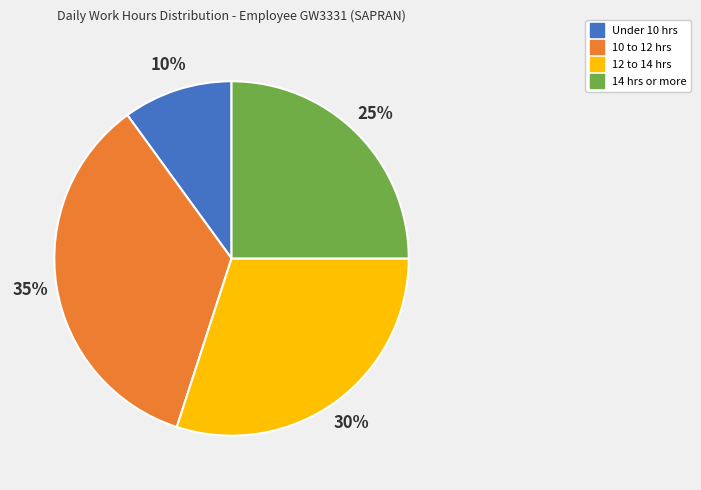

How many slices are in this pie chart?

4